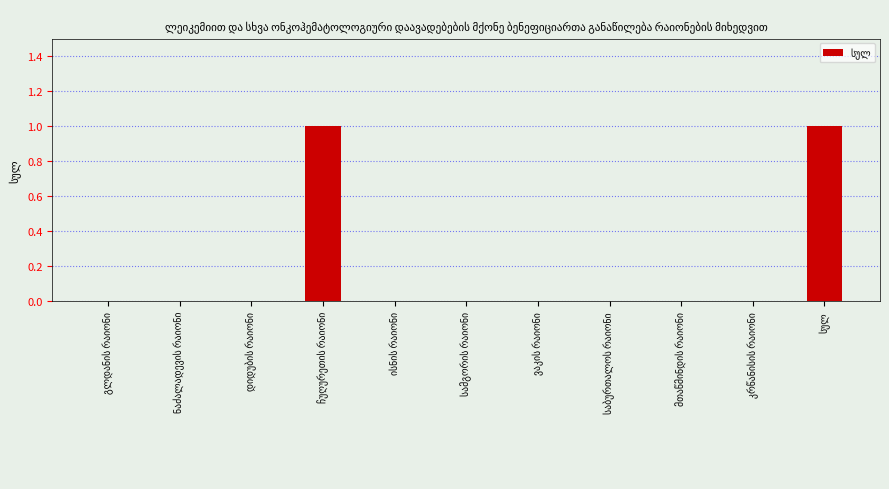

How many data points does each series have?

11